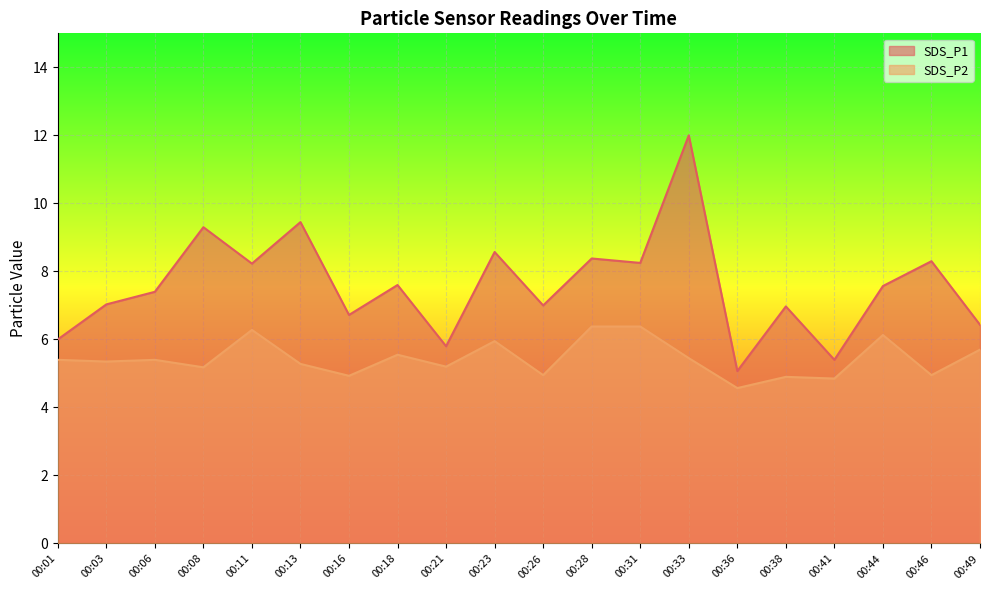

What are all the series names shown in the legend?

SDS_P1, SDS_P2